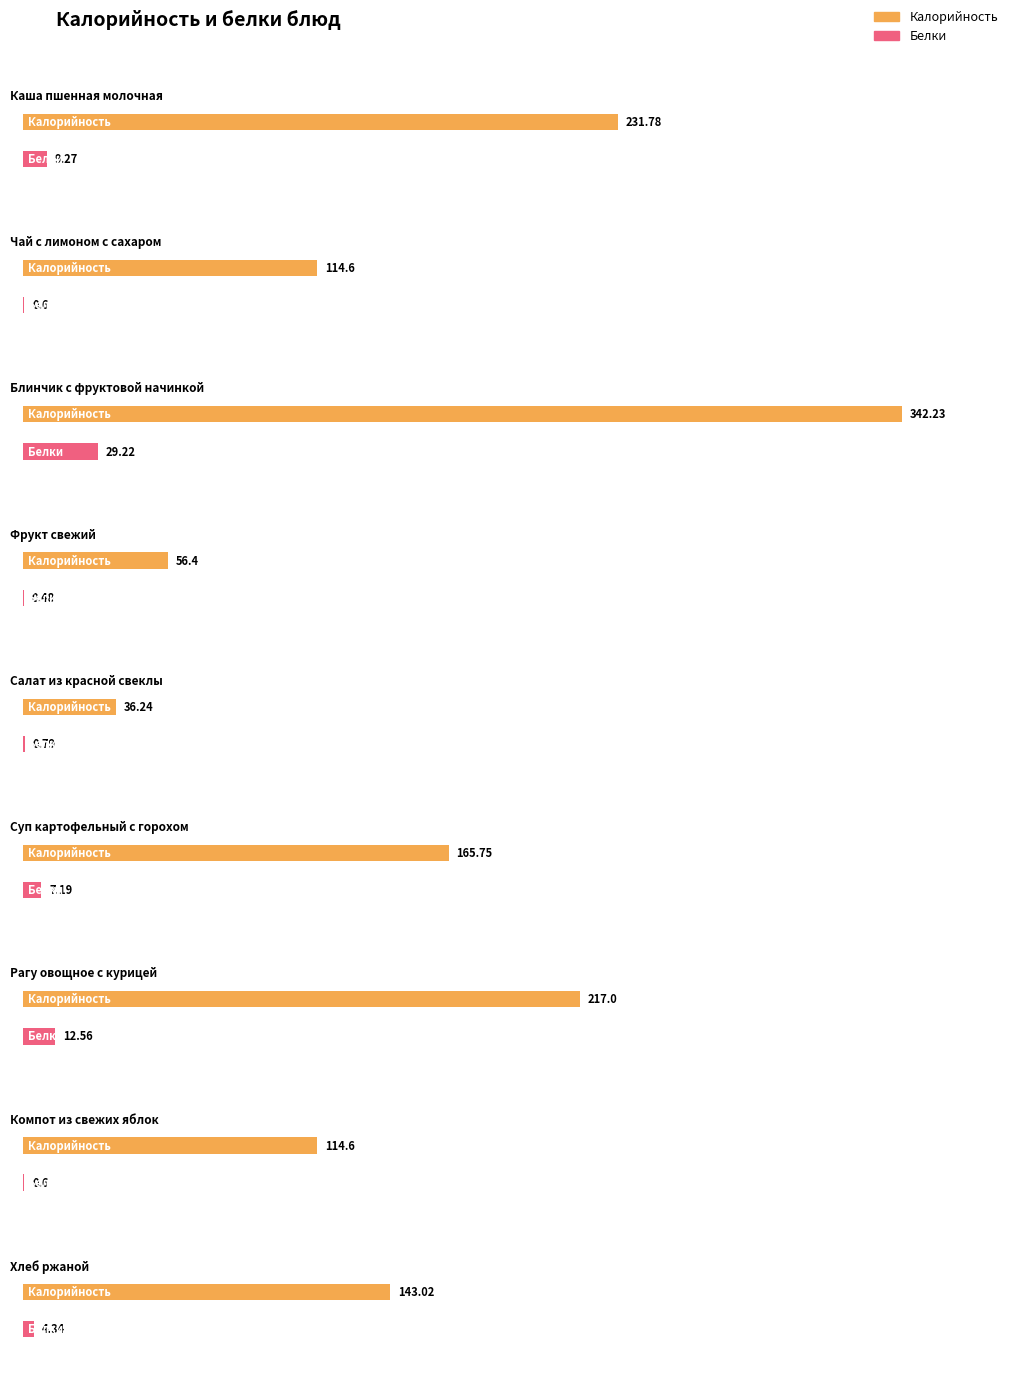

What is the sum of the Калорийность values at Блинчик с фруктовой начинкой and Рагу овощное с курицей?

559.2